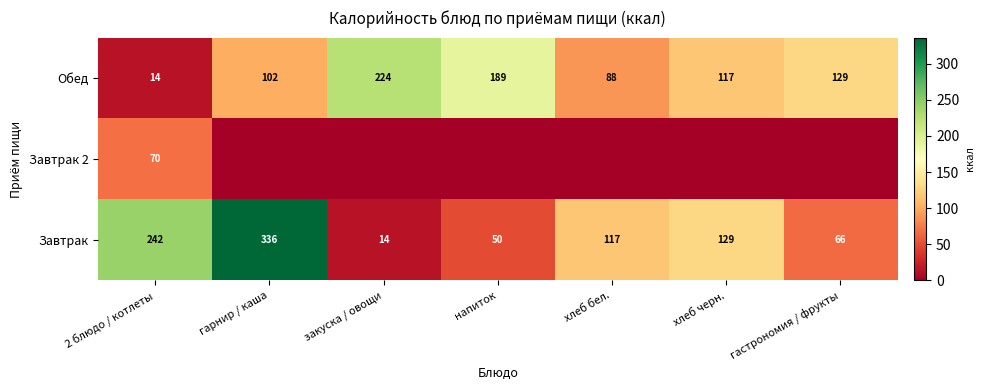

What is the minimum value for Обед?

14